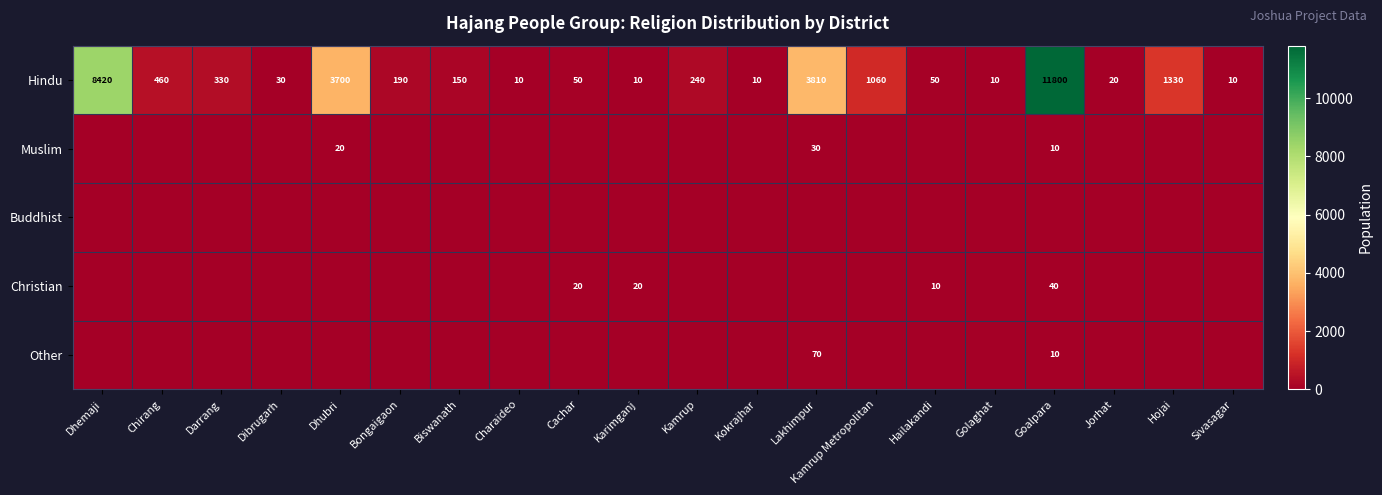

How many series are shown in this chart?

5